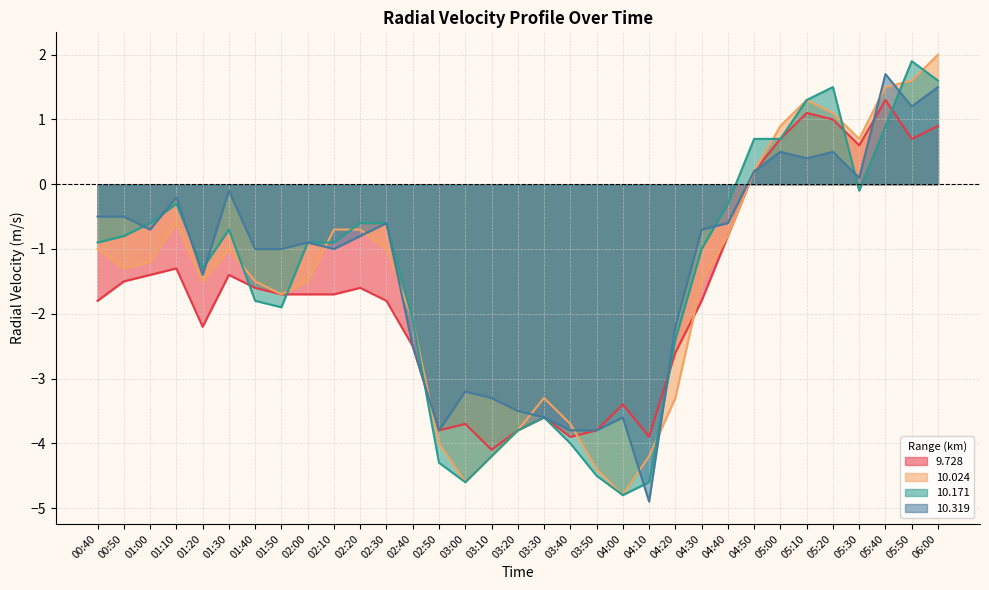

Rank the series at 00:50 from highest to lowest value.

10.319, 10.171, 10.024, 9.728